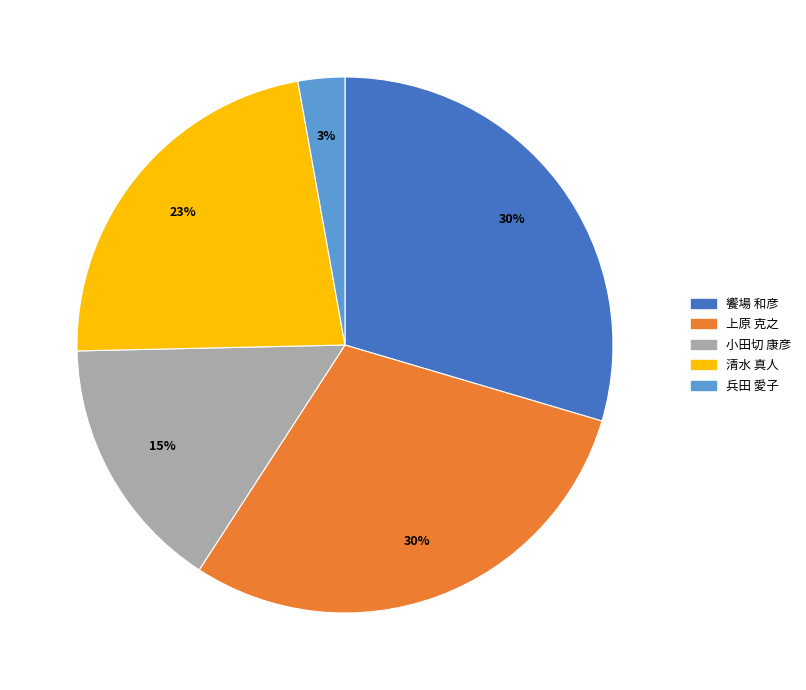

How many segments does this pie chart have?

5